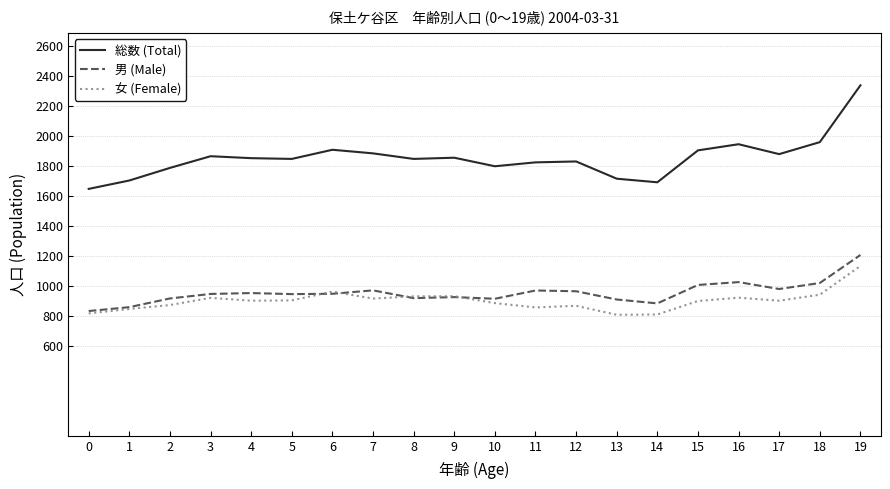

What is the spread (max minus min) of values at 10?

913